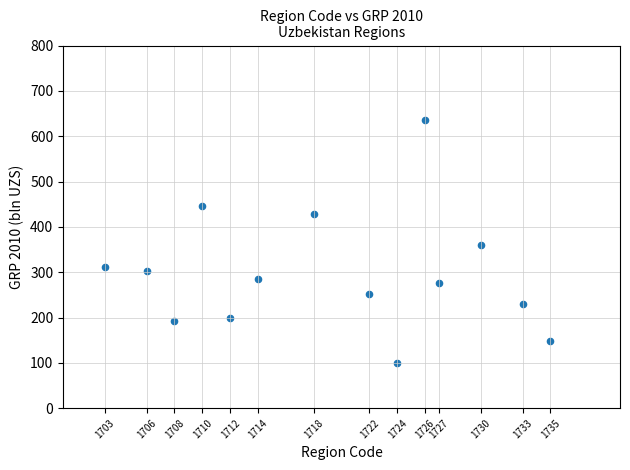

What is the range of Y values (max minus min)?

534.7